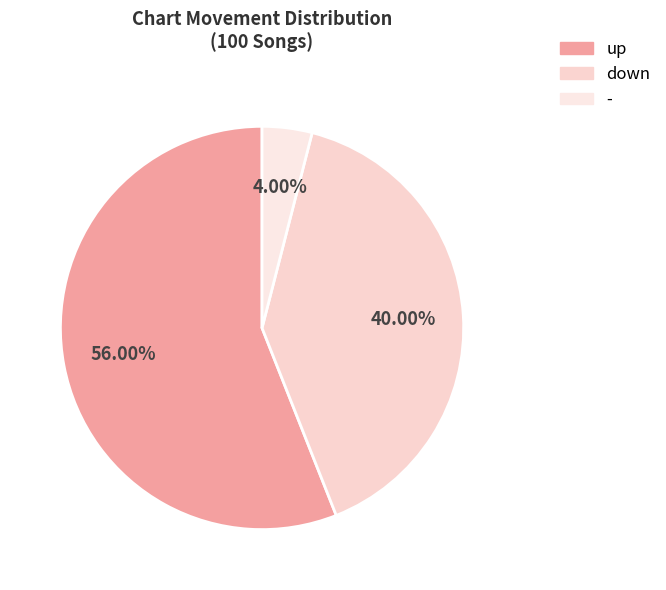

To the nearest percent, what portion does - represent?

4%